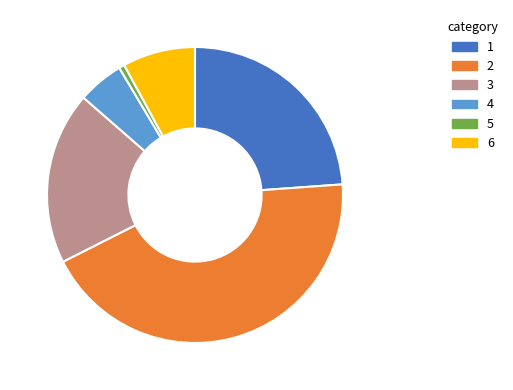

Approximately how many times larger is the value at 6 compared to 4?

1.6